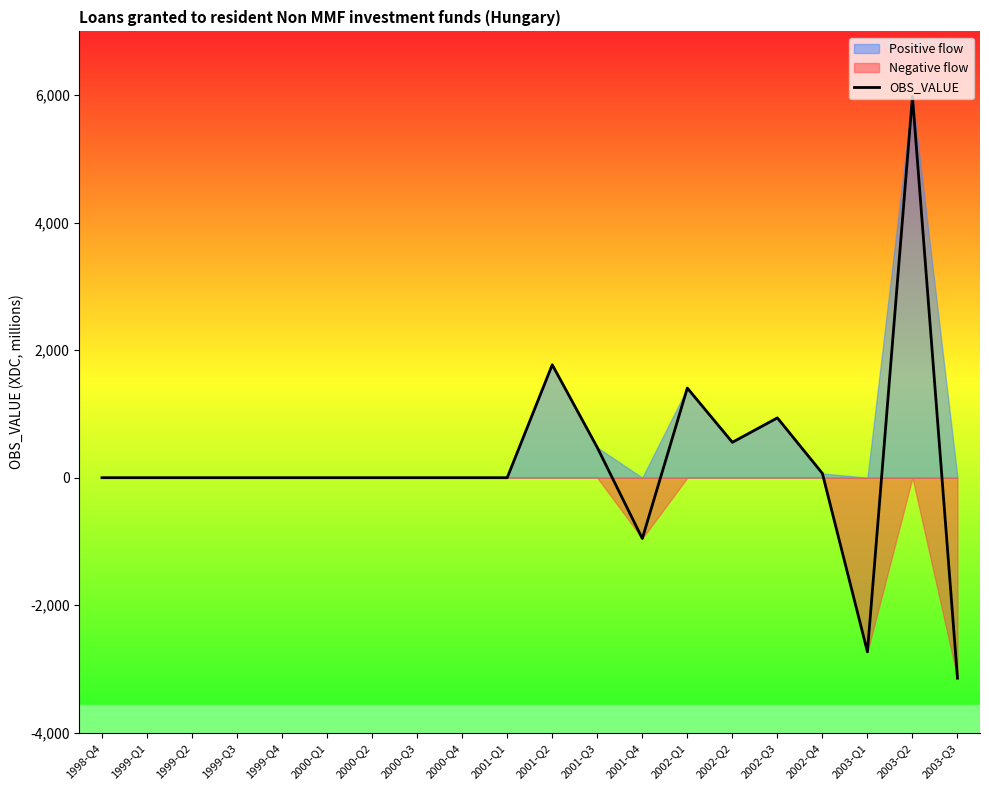

List the labels in order of value, smallest first.

2003-Q3, 2003-Q1, 2001-Q4, 1998-Q4, 1999-Q1, 1999-Q2, 1999-Q3, 1999-Q4, 2000-Q1, 2000-Q2, 2000-Q3, 2000-Q4, 2001-Q1, 2002-Q4, 2001-Q3, 2002-Q2, 2002-Q3, 2002-Q1, 2001-Q2, 2003-Q2